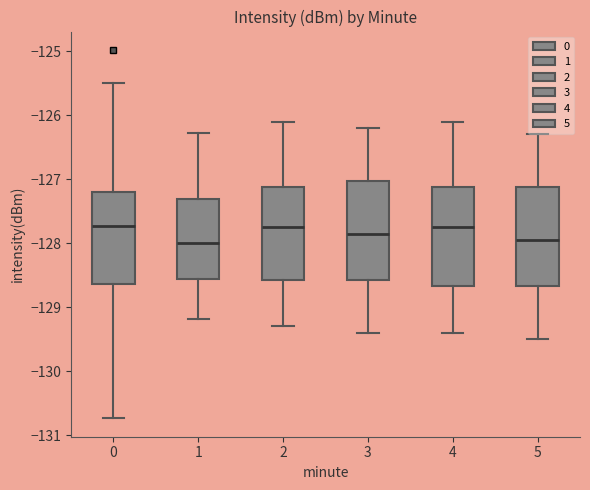

Where does the upper whisker of the box at x = 1 end on the y-axis? The values are not printed on the chart, so give them approximately, as read against the axis.

-126.3